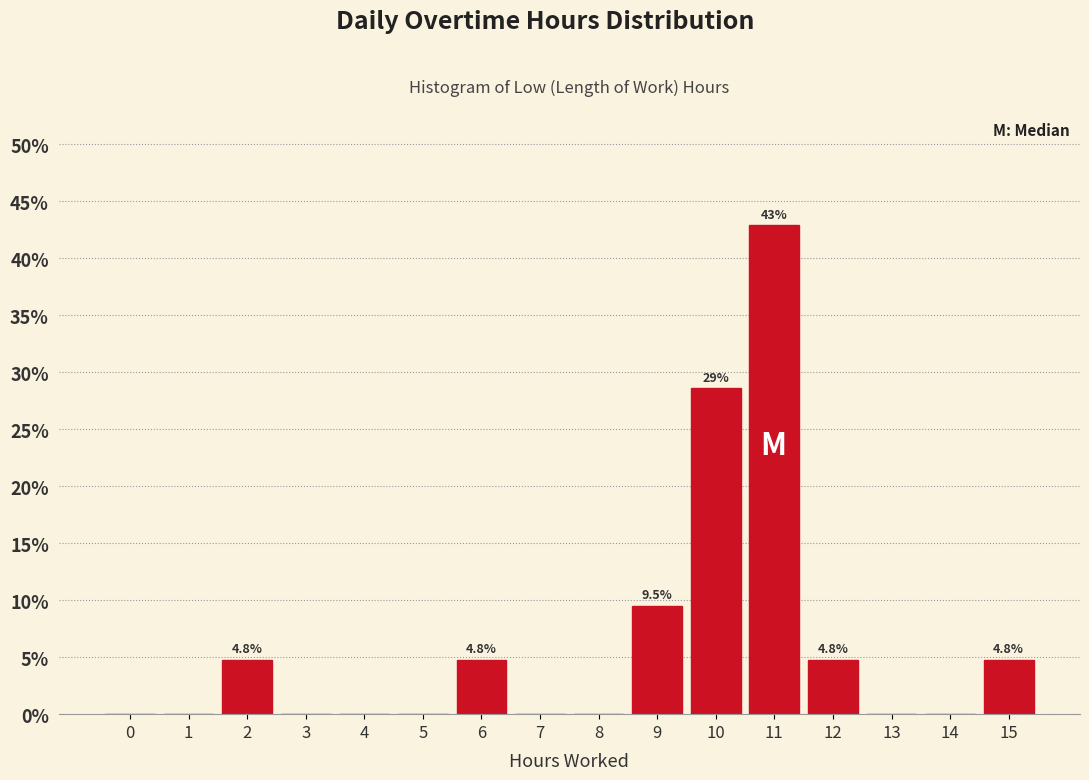

Reading right to left, what are all the values shown in this chart?

15=4.8	14=0.0	13=0.0	12=4.8	11=42.9	10=28.6	9=9.5	8=0.0	7=0.0	6=4.8	5=0.0	4=0.0	3=0.0	2=4.8	1=0.0	0=0.0